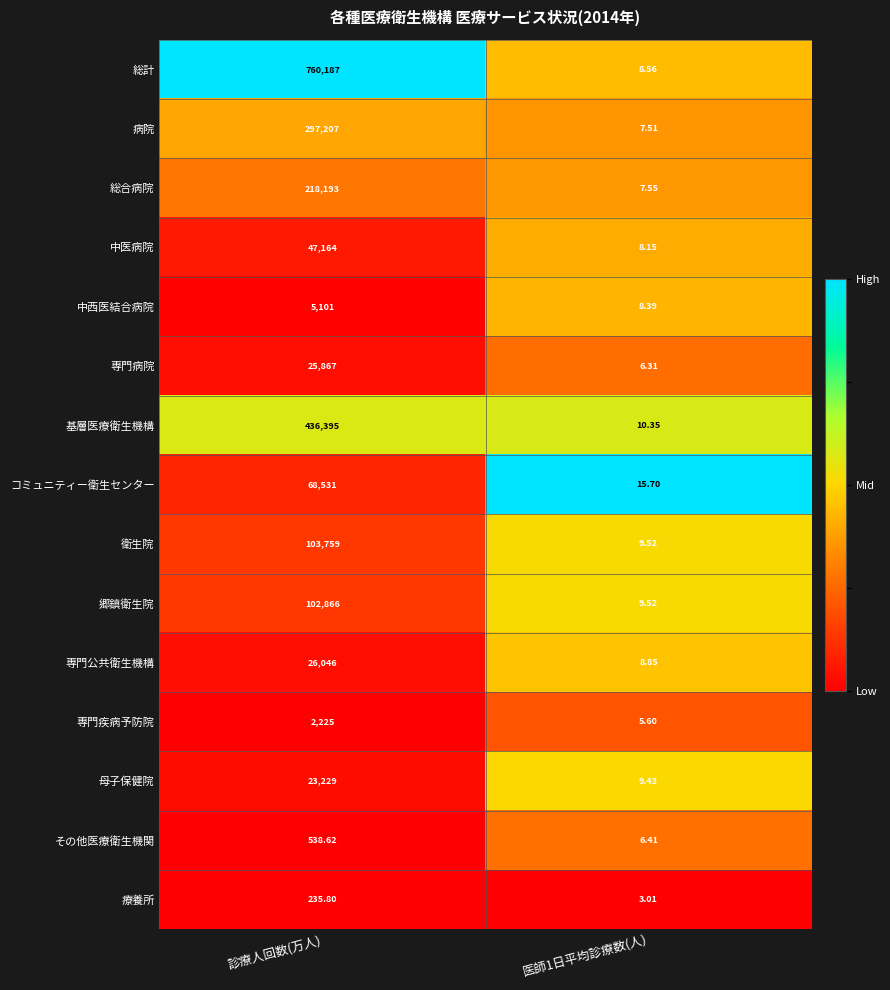

Between 診療人回数(万人) and 医師1日平均診療数(人), which series saw the biggest shift?

総計